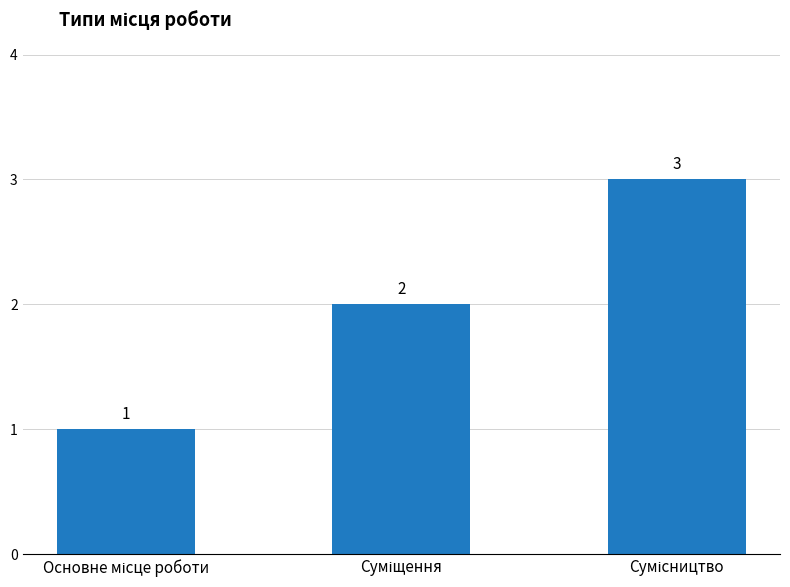

Reading left to right, extract all data points from this chart.

1	2	3